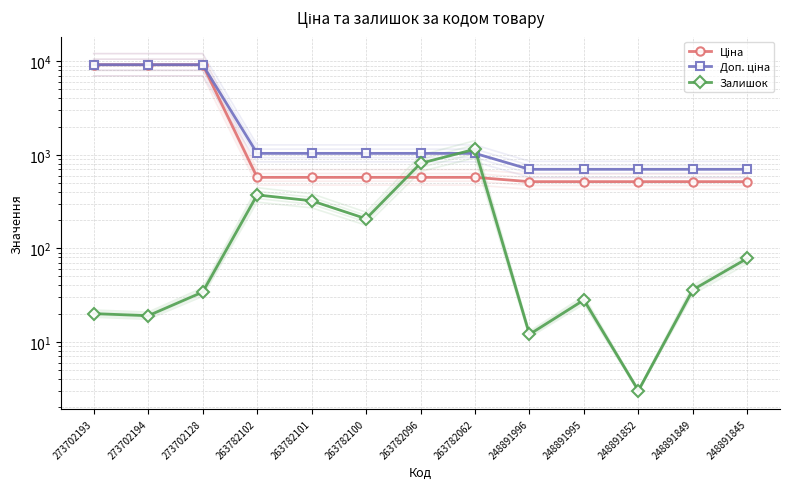

How many values in the Доп. ціна series exceed 1035?

8